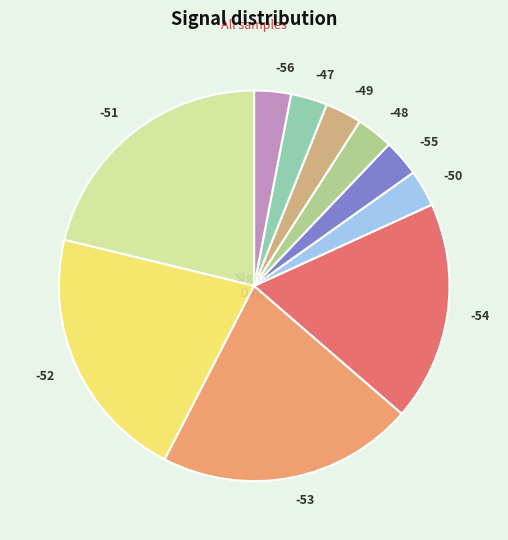

Is there a majority slice in this chart?

No